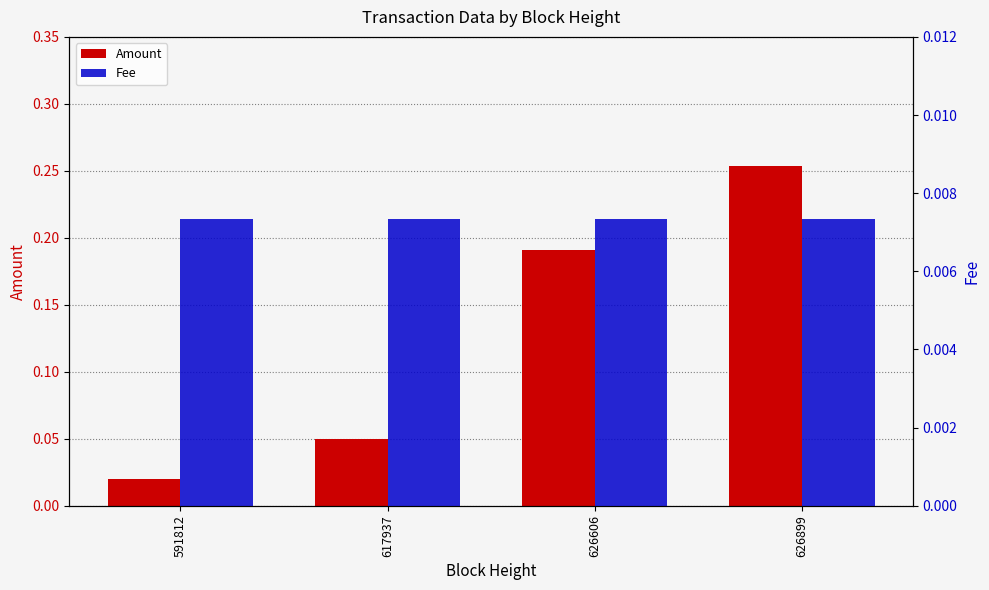

The value of Amount at 626606 is 0.1. True or false?

False